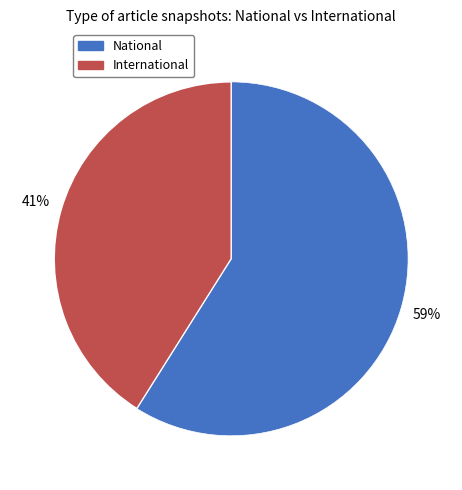

How many slices are in this pie chart?

2